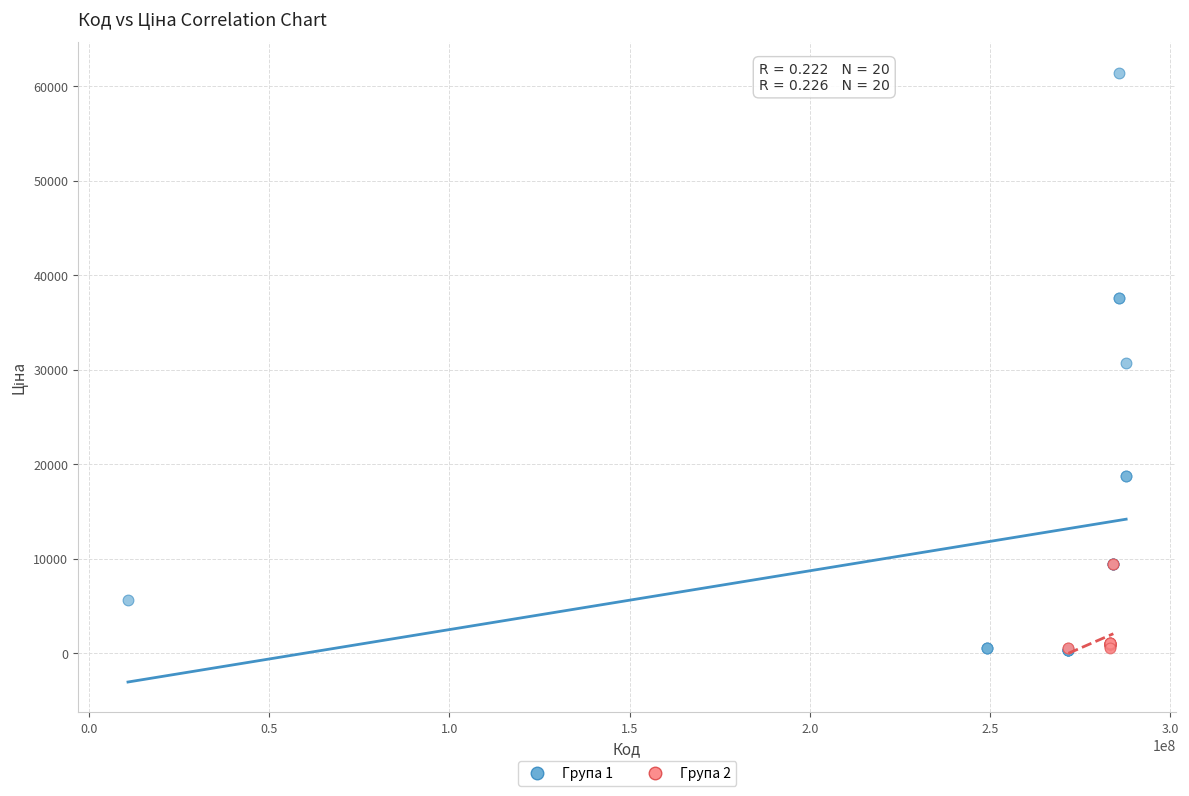

Which series contains the highest Y value?

Група 1